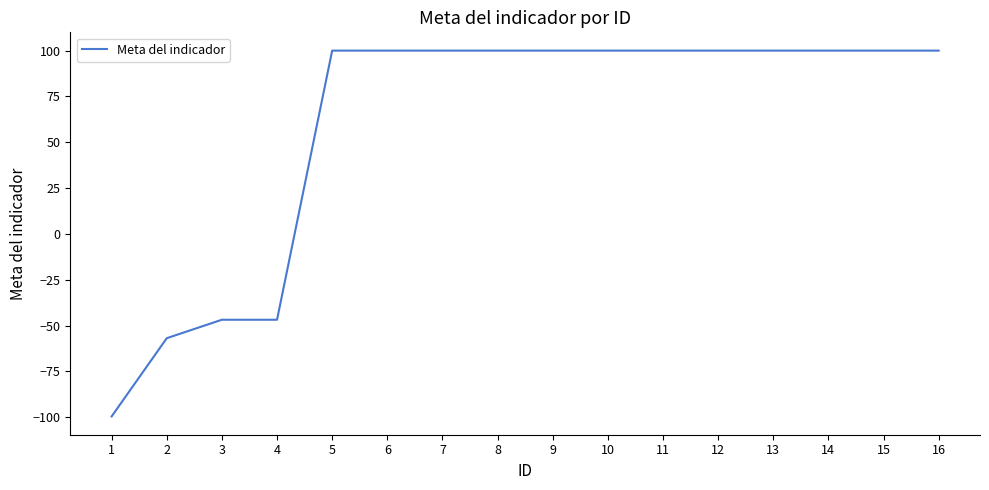

Is it true that the value at 1 is -99.6?

True